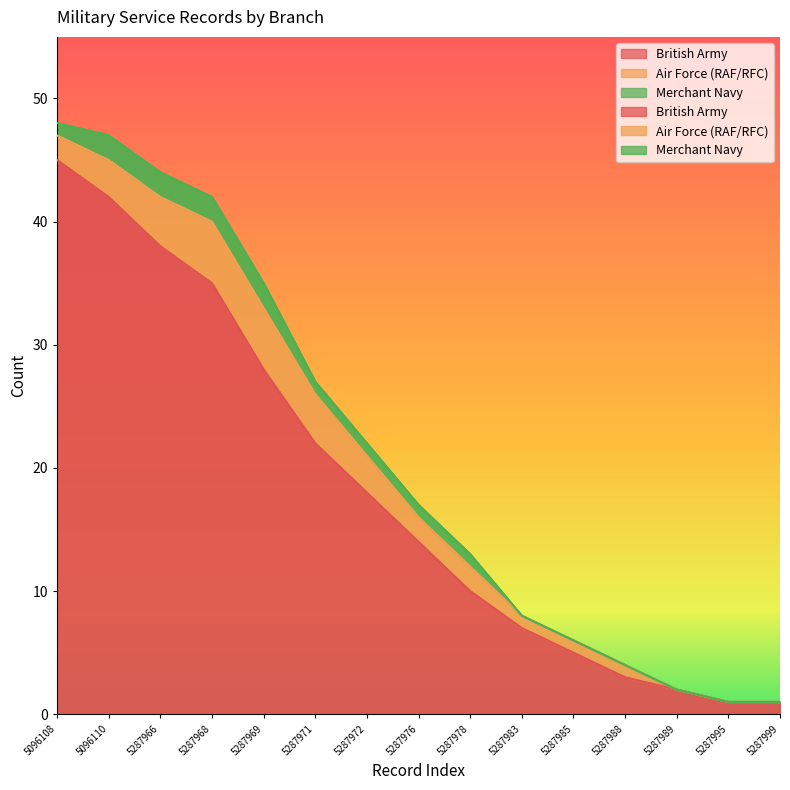

What is the difference between the British Army values at 5287968 and 5096108?

10